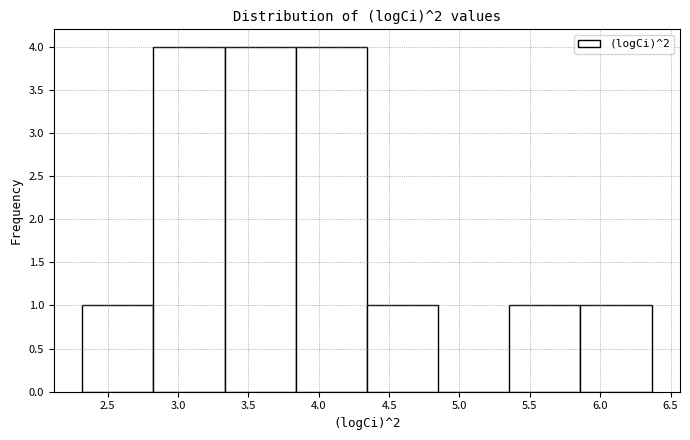

What is the height of the bar covering 3.85 to 4.35 on the x-axis? Neither the bar edges nor the heights are printed on the chart, so give them approximately, as read against the axes.

4